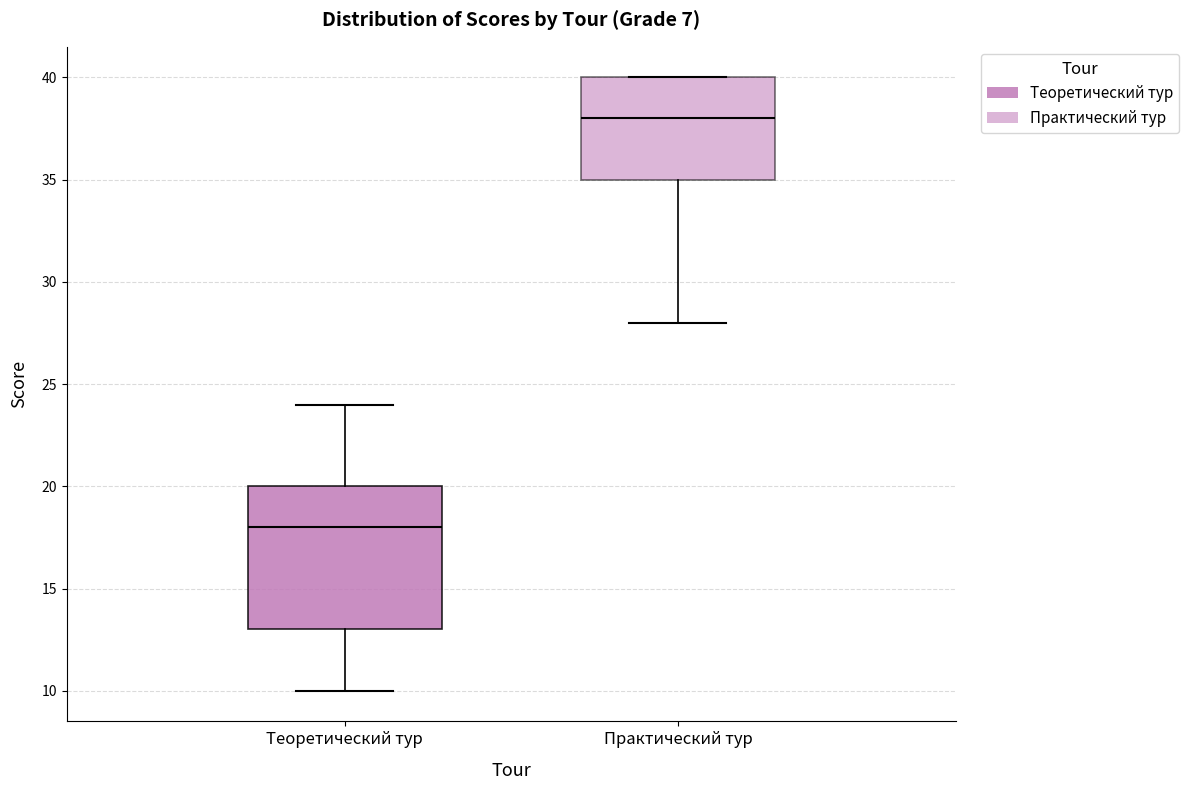

Where does the upper whisker of the box for Теоретический тур end on the y-axis? The values are not printed on the chart, so give them approximately, as read against the axis.

24